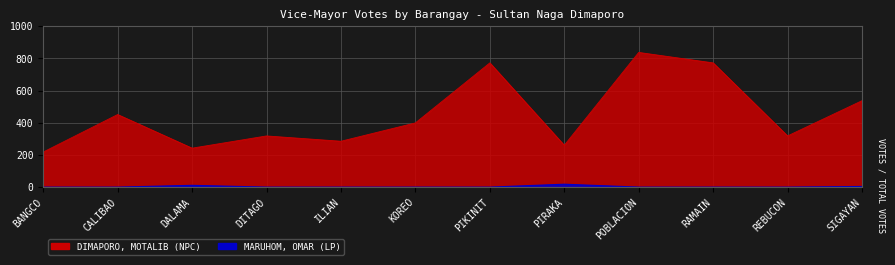

What is the difference between the maximum and minimum values in the DIMAPORO, MOTALIB (NPC) series?

619